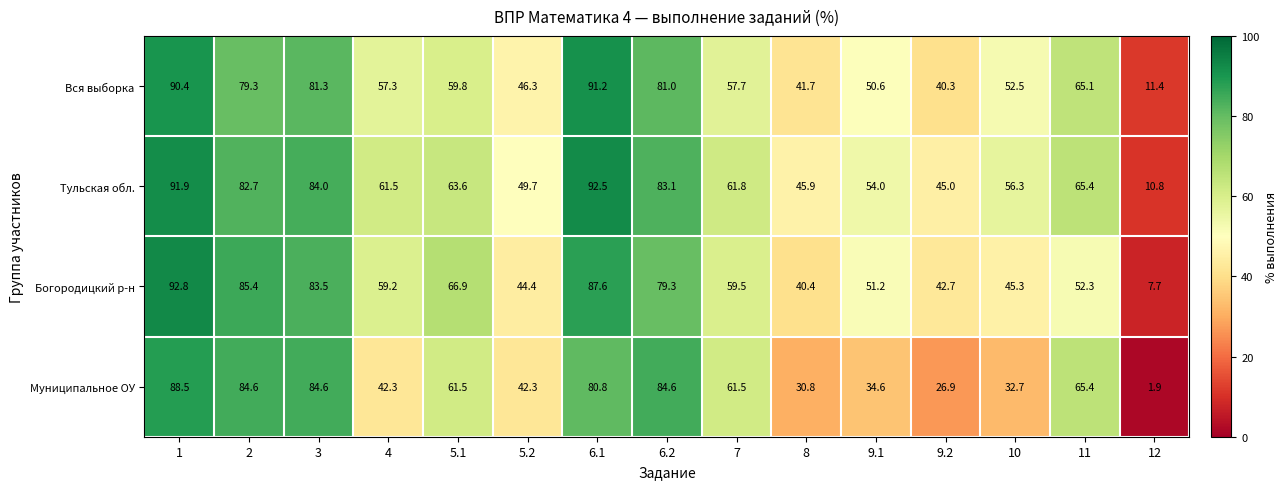

What is the difference between the maximum and second lowest values in the Богородицкий р-н series?

52.4